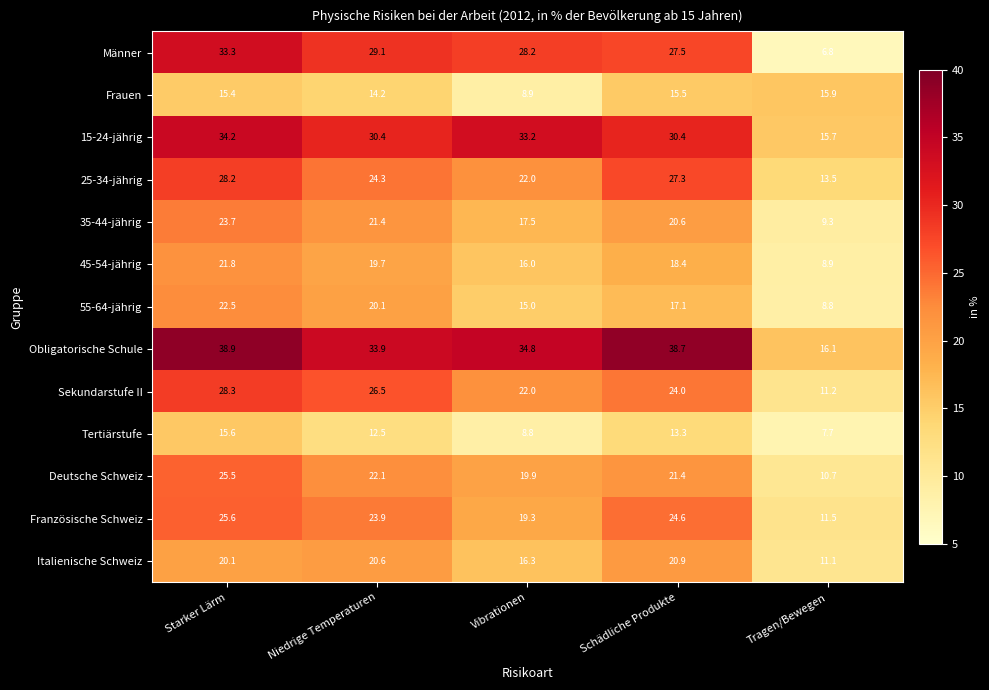

Is it true that Sekundarstufe II equals 28.3 at Starker Lärm?

True